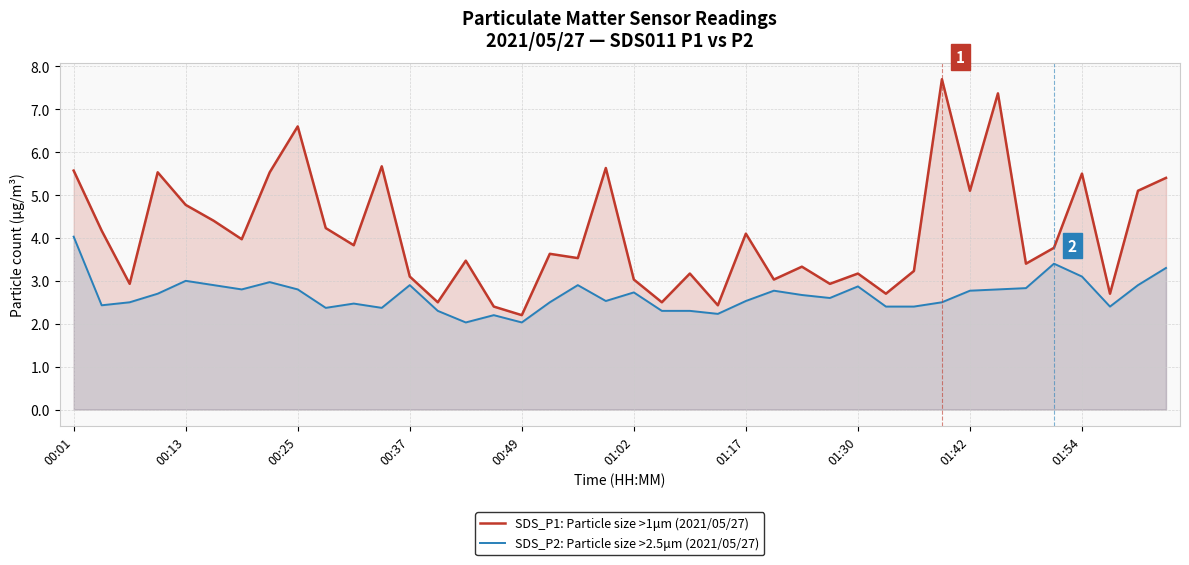

At which label does SDS_P1: Particle size >1μm (2021/05/27) reach its minimum?

00:49